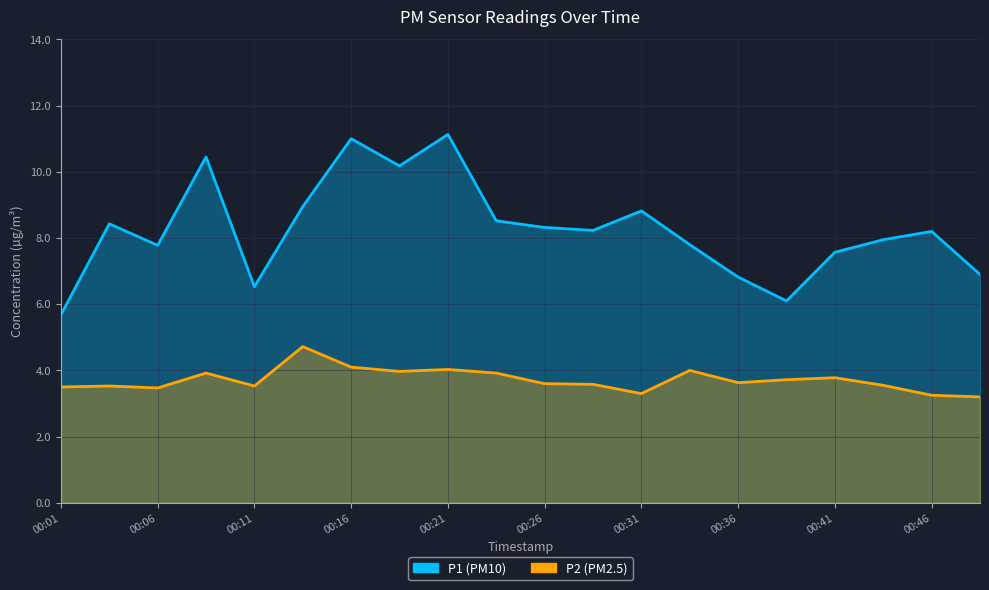

The value of P1 at 00:11 is 9.0. True or false?

False